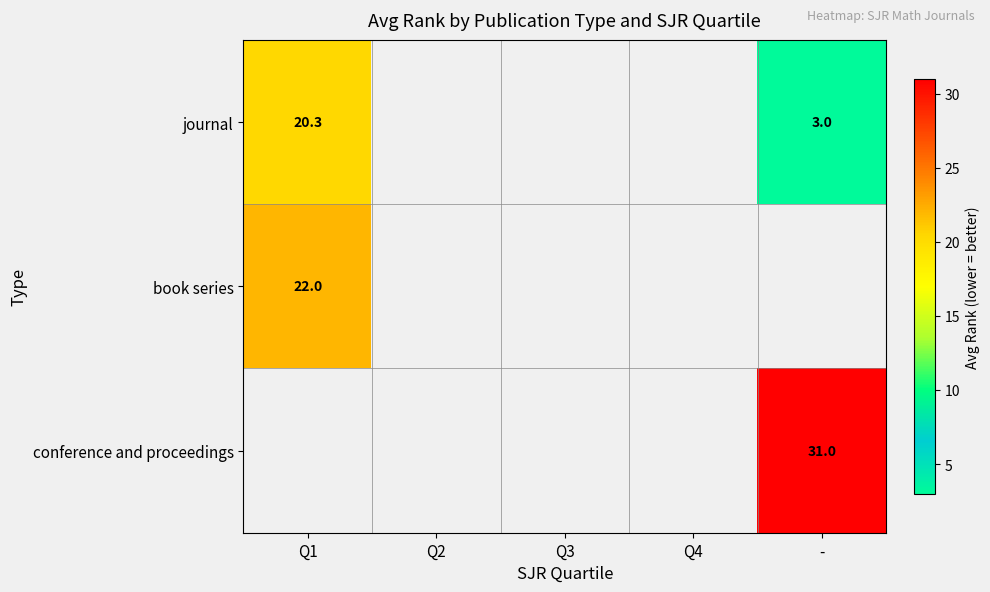

What is the greatest value displayed?

31.0